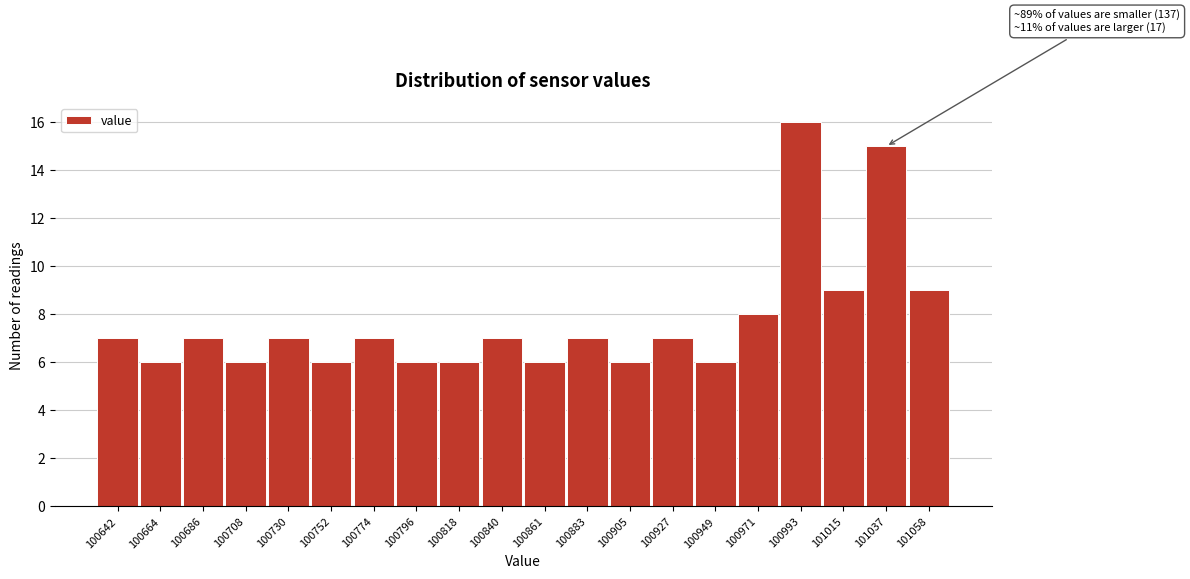

Reading left to right, what are all the values shown in this chart?

7	6	7	6	7	6	7	6	6	7	6	7	6	7	6	8	16	9	15	9